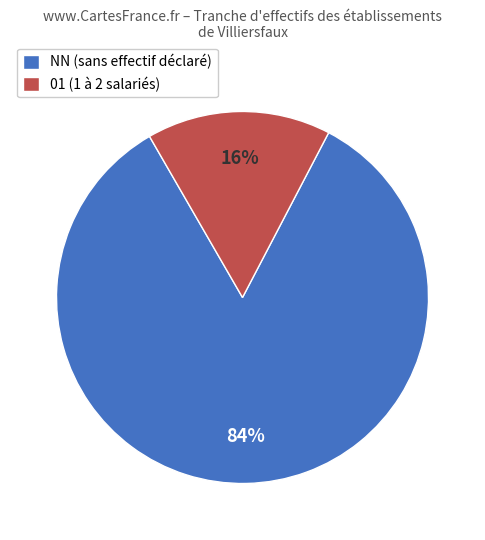

To the nearest percent, what is the difference between the largest and smallest slice percentages?

68%